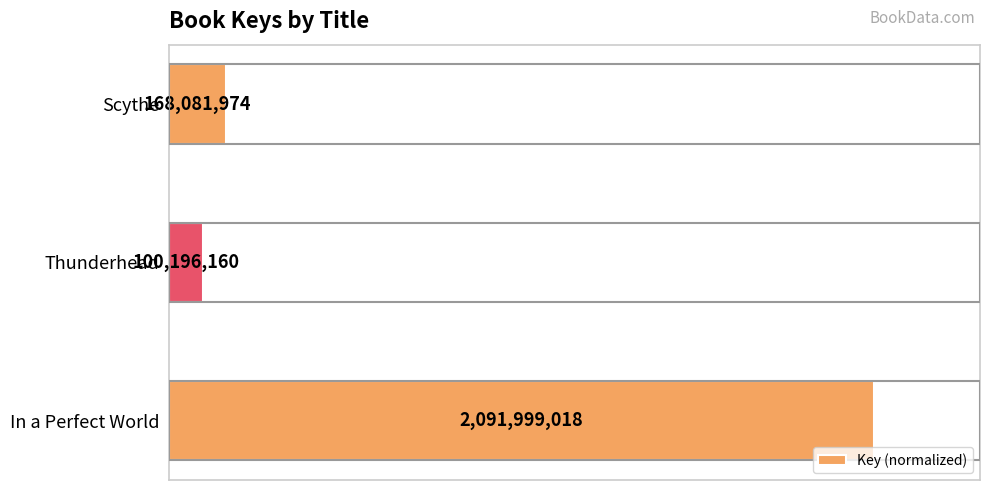

Are the bars horizontal?

Yes